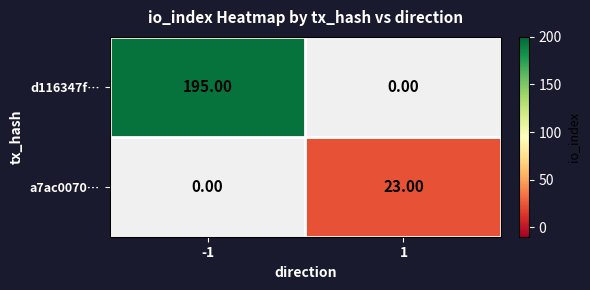

Where is a7ac0070… nearest to the value 0?

-1